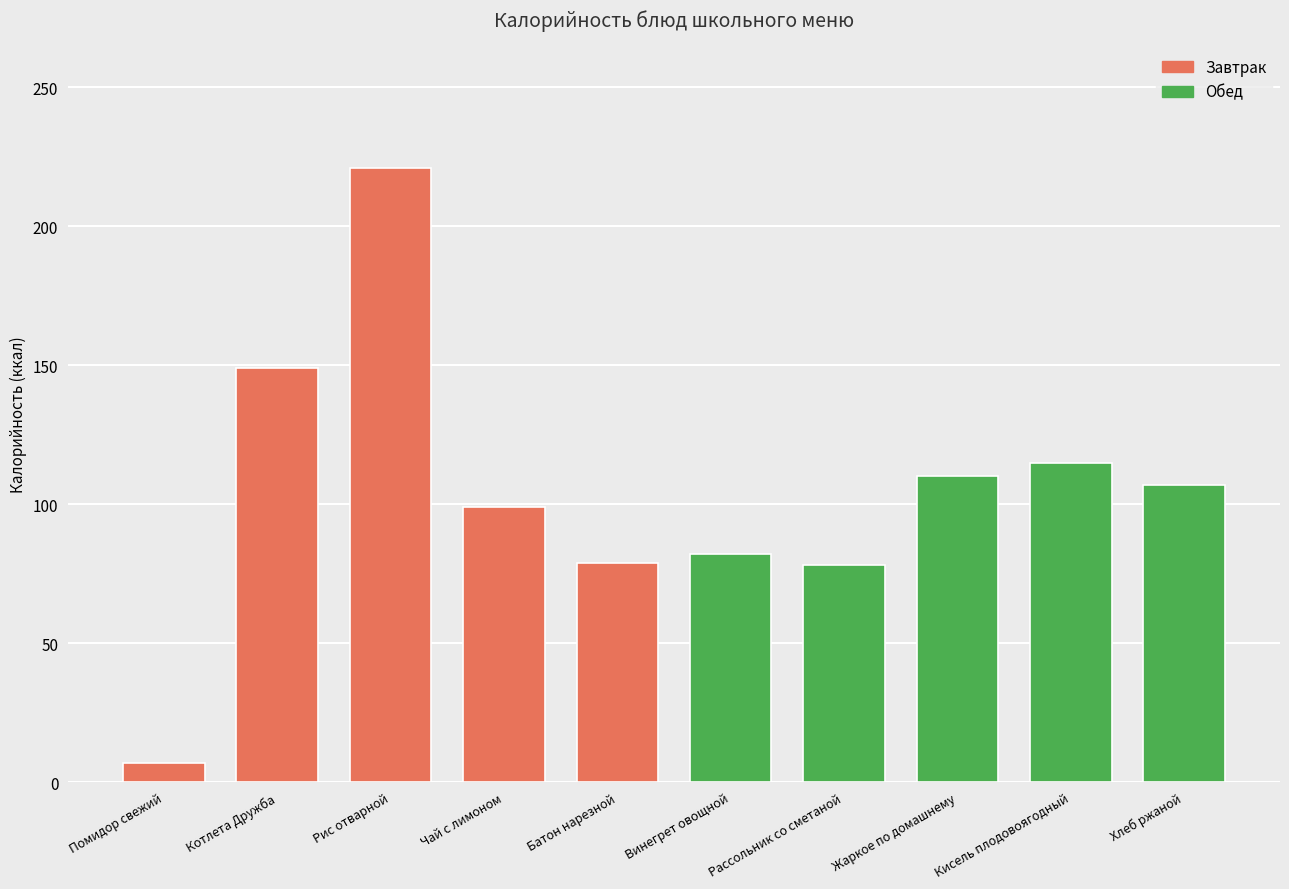

How many bars are there in total?

10